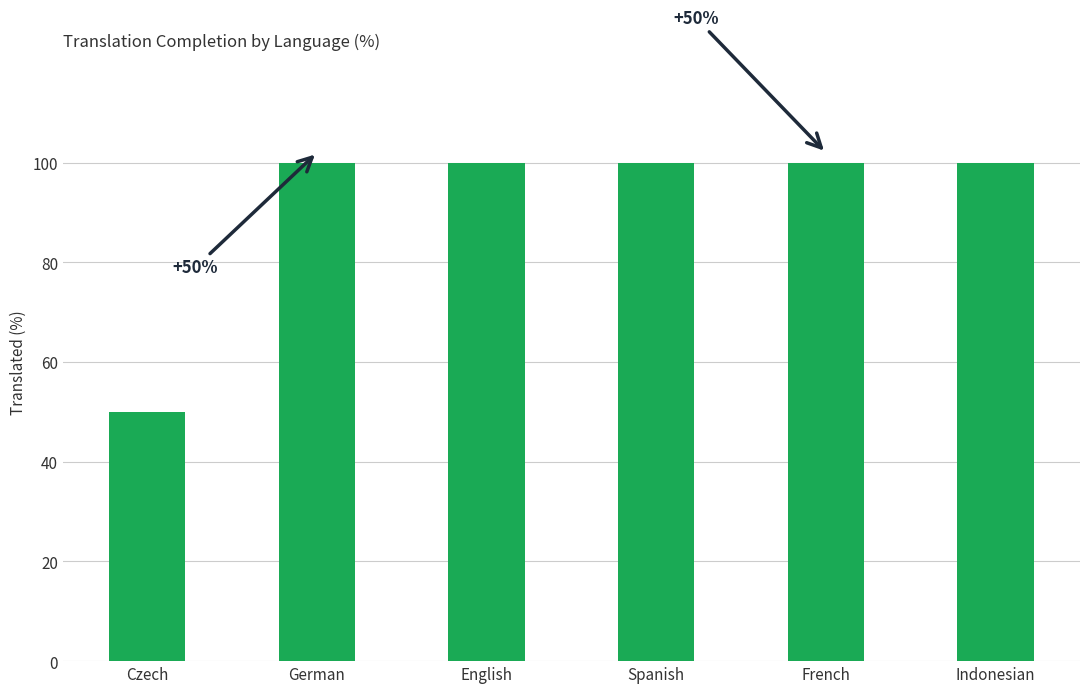

Reading left to right, list all the values displayed in this chart.

Czech=50	German=100	English=100	Spanish=100	French=100	Indonesian=100